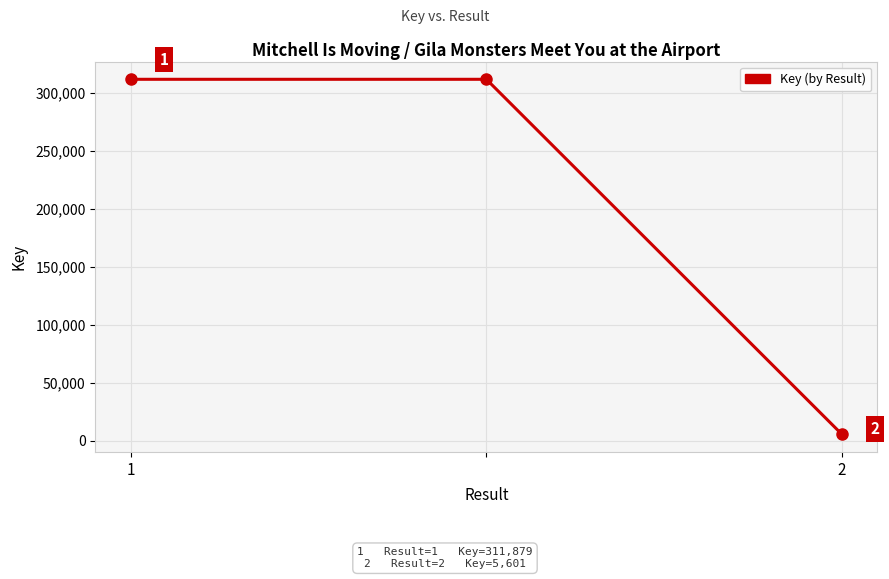

What is the difference between the maximum and minimum values?

306278